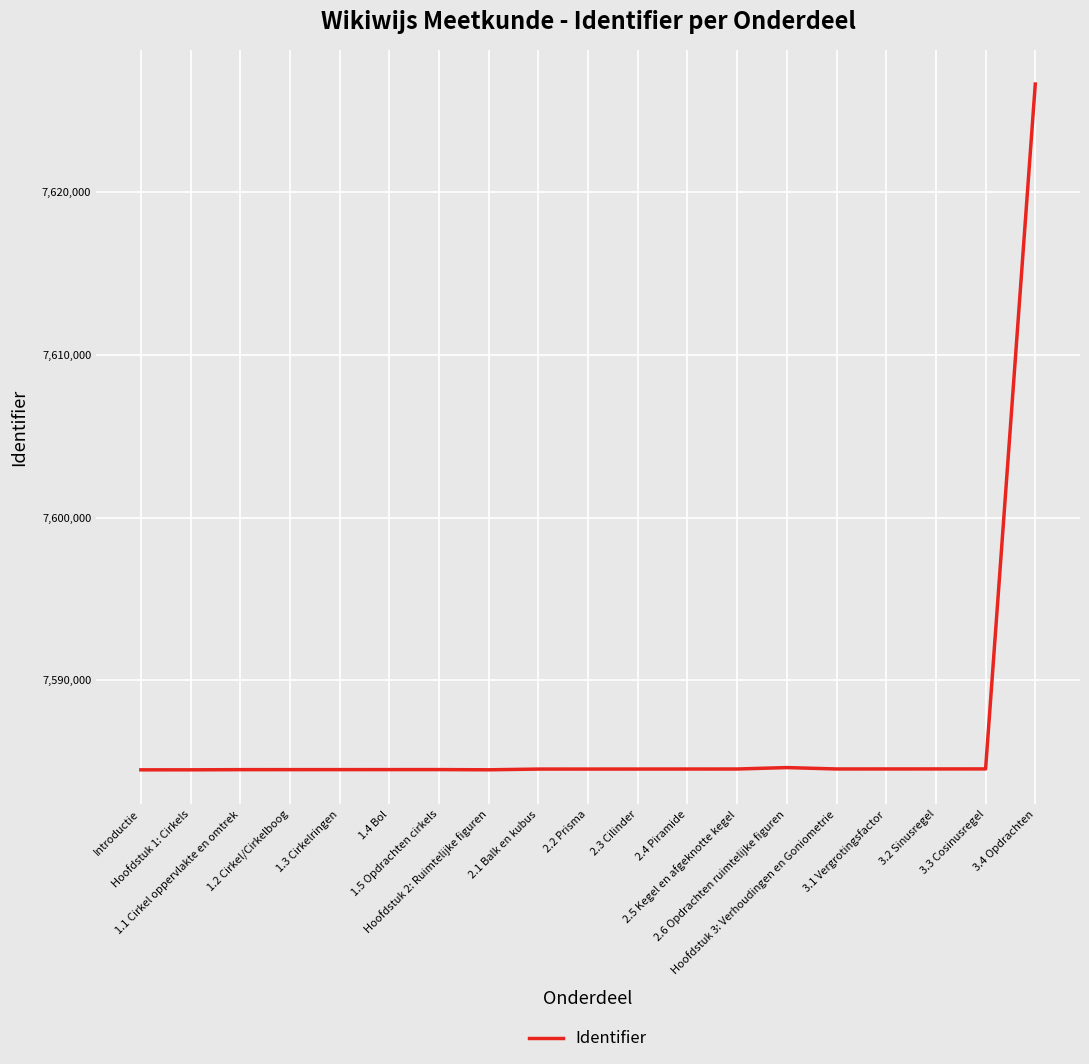

What is the maximum value shown in the chart?

7626630